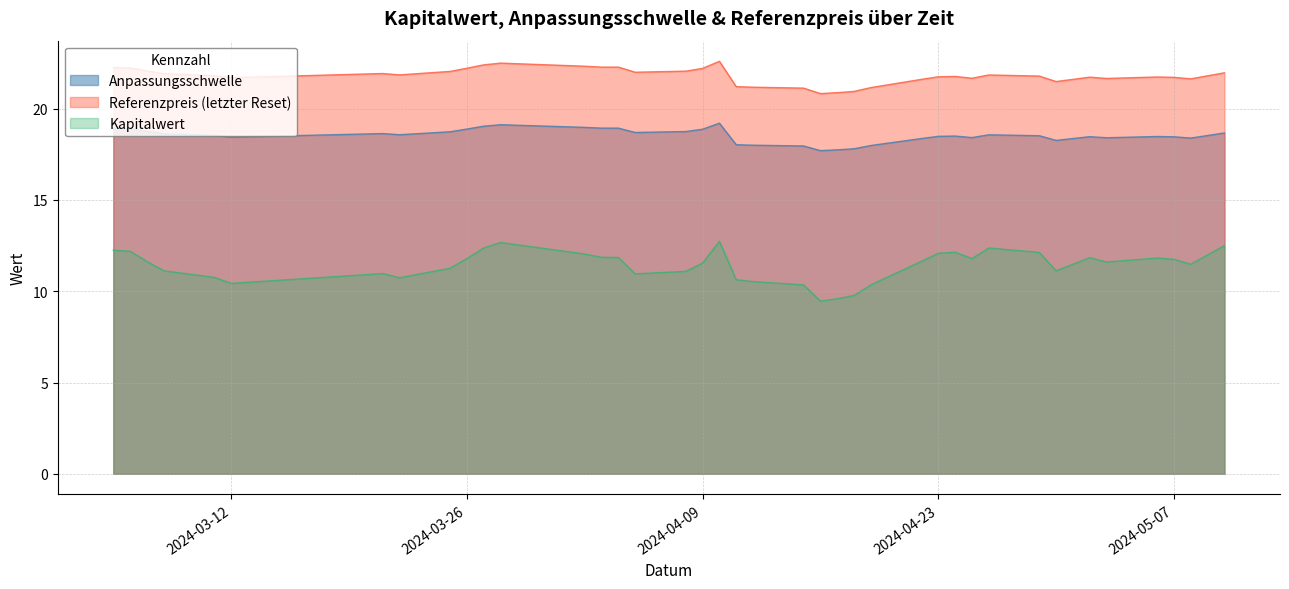

Rank the series at 2024-03-12 from highest to lowest value.

Referenzpreis (letzter Reset), Anpassungsschwelle, Kapitalwert